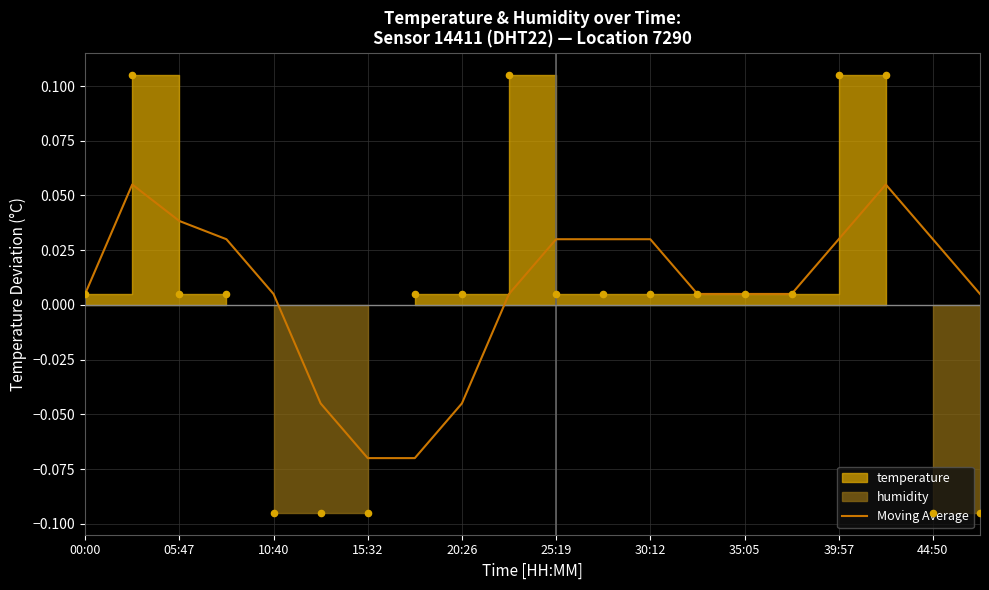

At which label does Moving Average first exceed 0?

00:00